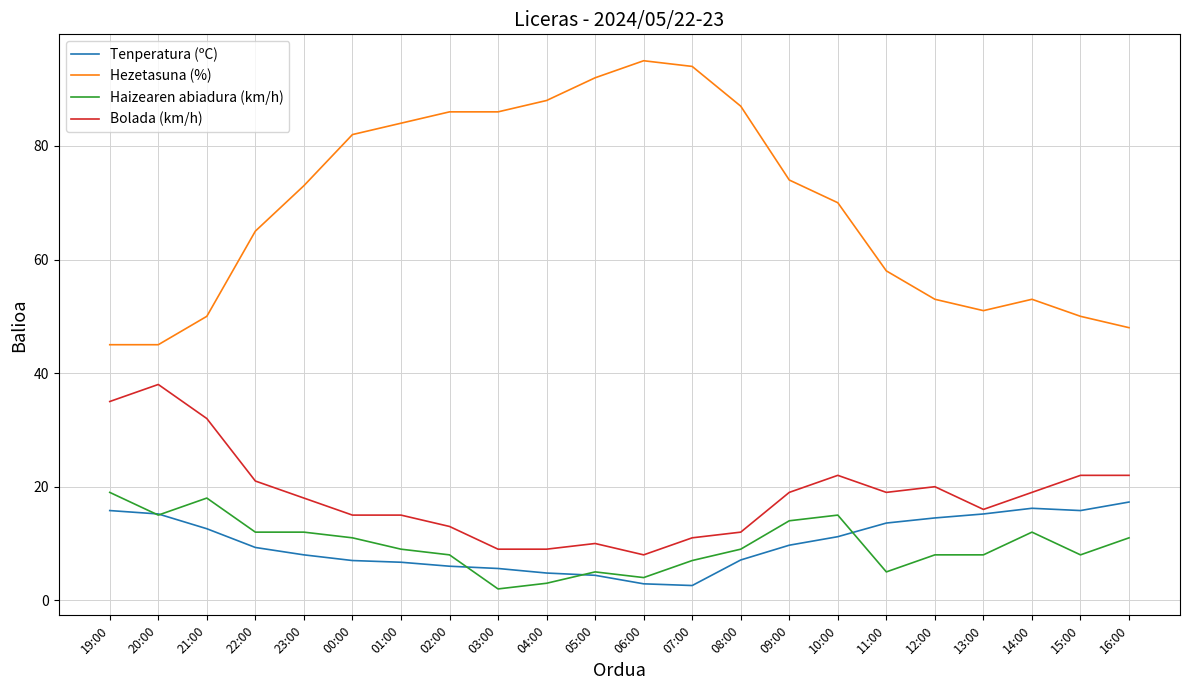

How many lines are shown in the chart?

4